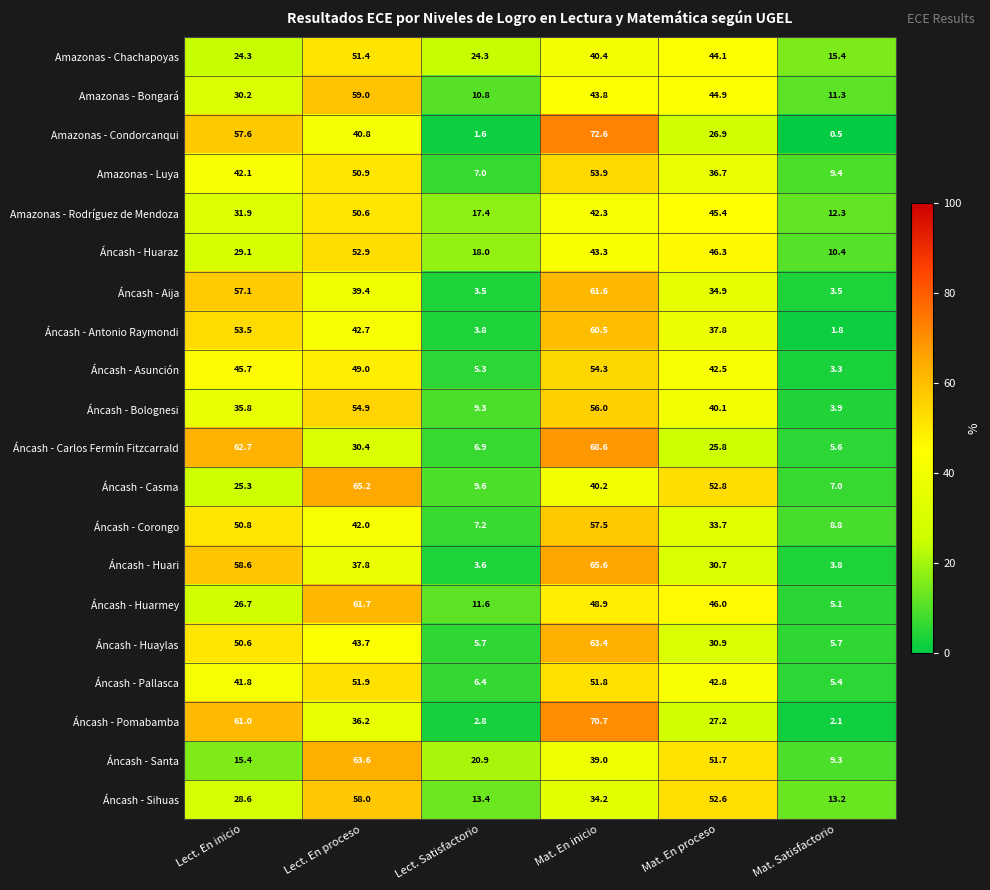

List the series in order of their peak value, highest first.

Amazonas - Condorcanqui, Áncash - Pomabamba, Áncash - Carlos Fermín Fitzcarrald, Áncash - Huari, Áncash - Casma, Áncash - Santa, Áncash - Huaylas, Áncash - Huarmey, Áncash - Aija, Áncash - Antonio Raymondi, Amazonas - Bongará, Áncash - Sihuas, Áncash - Corongo, Áncash - Bolognesi, Áncash - Asunción, Amazonas - Luya, Áncash - Huaraz, Áncash - Pallasca, Amazonas - Chachapoyas, Amazonas - Rodríguez de Mendoza